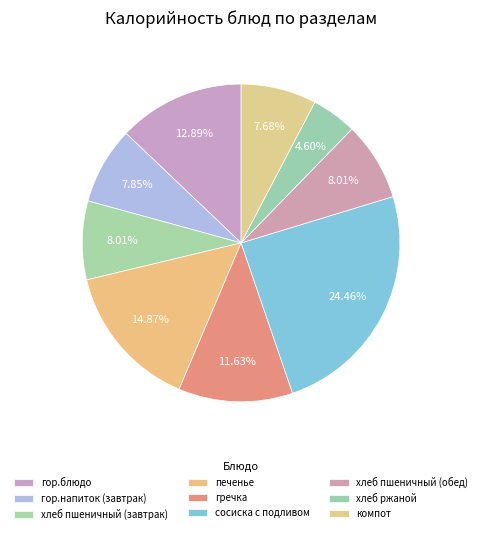

Between хлеб ржаной and хлеб пшеничный (завтрак), which is larger?

хлеб пшеничный (завтрак)